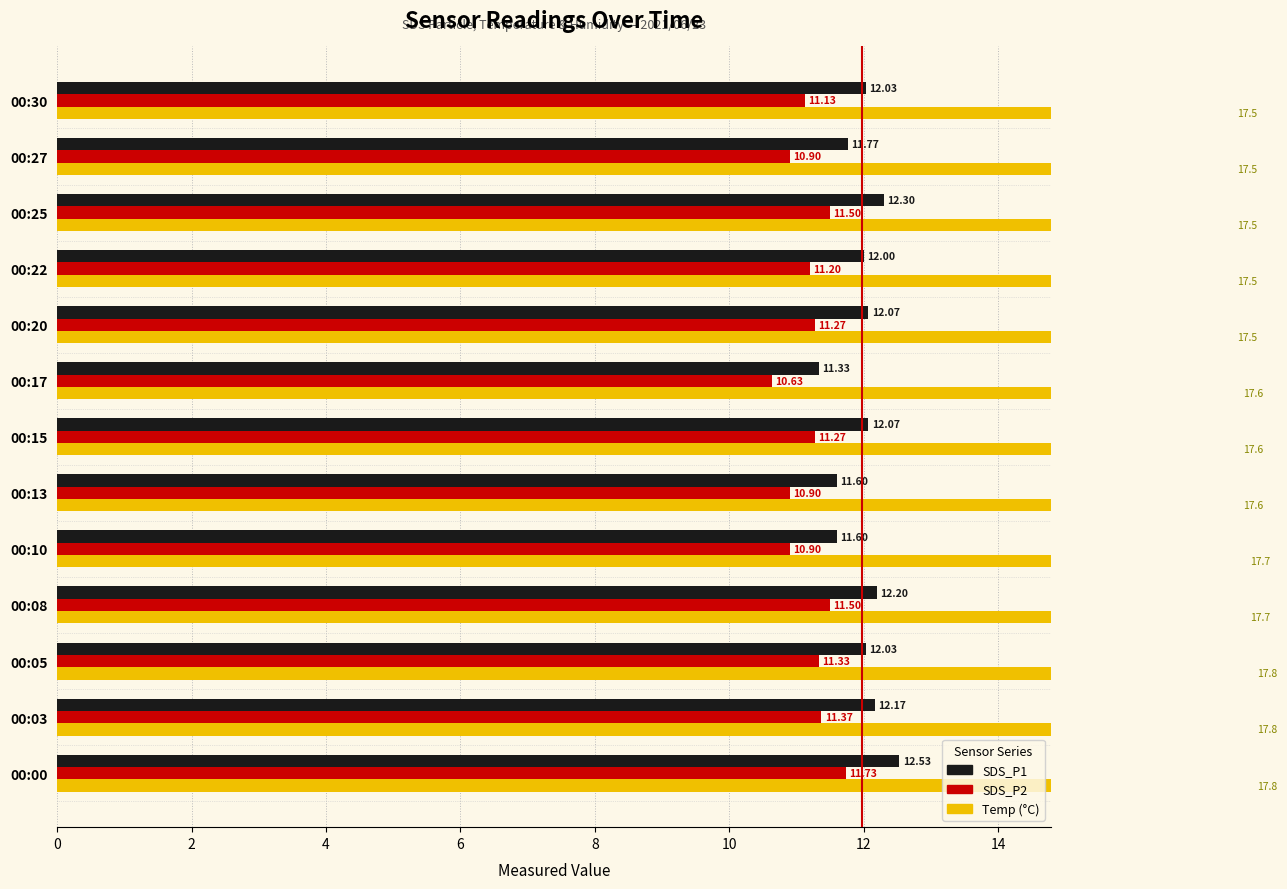

What value does the SDS_P1 series have at 00:27?

11.8